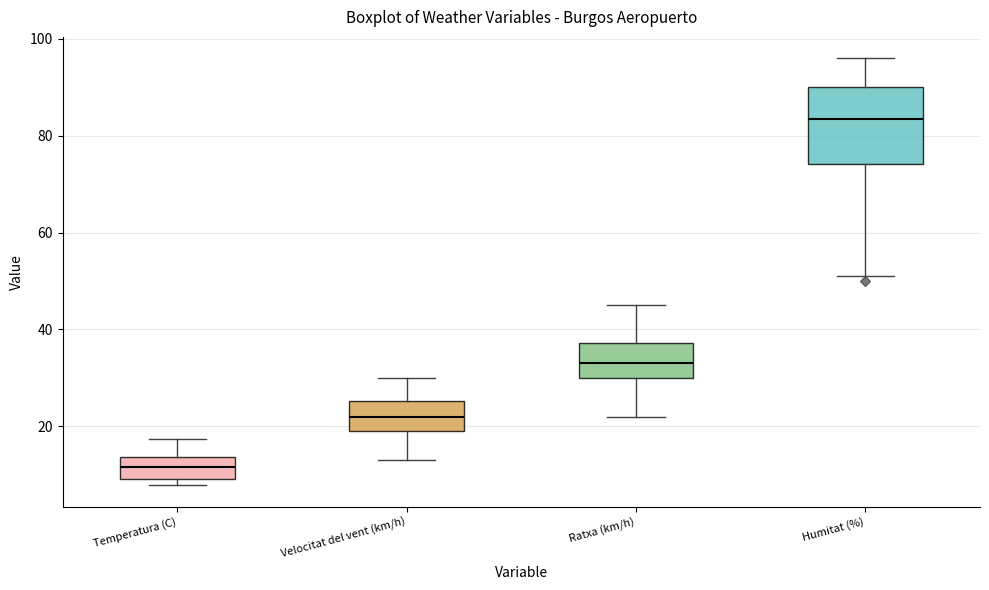

Reading left to right, read every box against the y-axis: the position of its median line, the range the box covers, and the ends of its whiskers. The values are not printed on the chart, so give them approximately, as read against the axis.

Temperatura (C): median 12, box 10 to 14, whiskers 8 to 18
Velocitat del vent (km/h): median 22, box 20 to 26, whiskers 14 to 30
Ratxa (km/h): median 34, box 30 to 38, whiskers 22 to 46
Humitat (%): median 84, box 74 to 90, whiskers 52 to 96